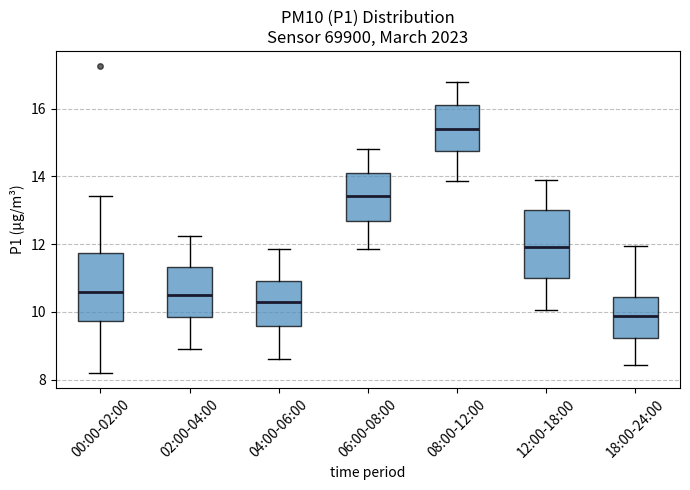

Which box has the lowest median line?

18:00-24:00